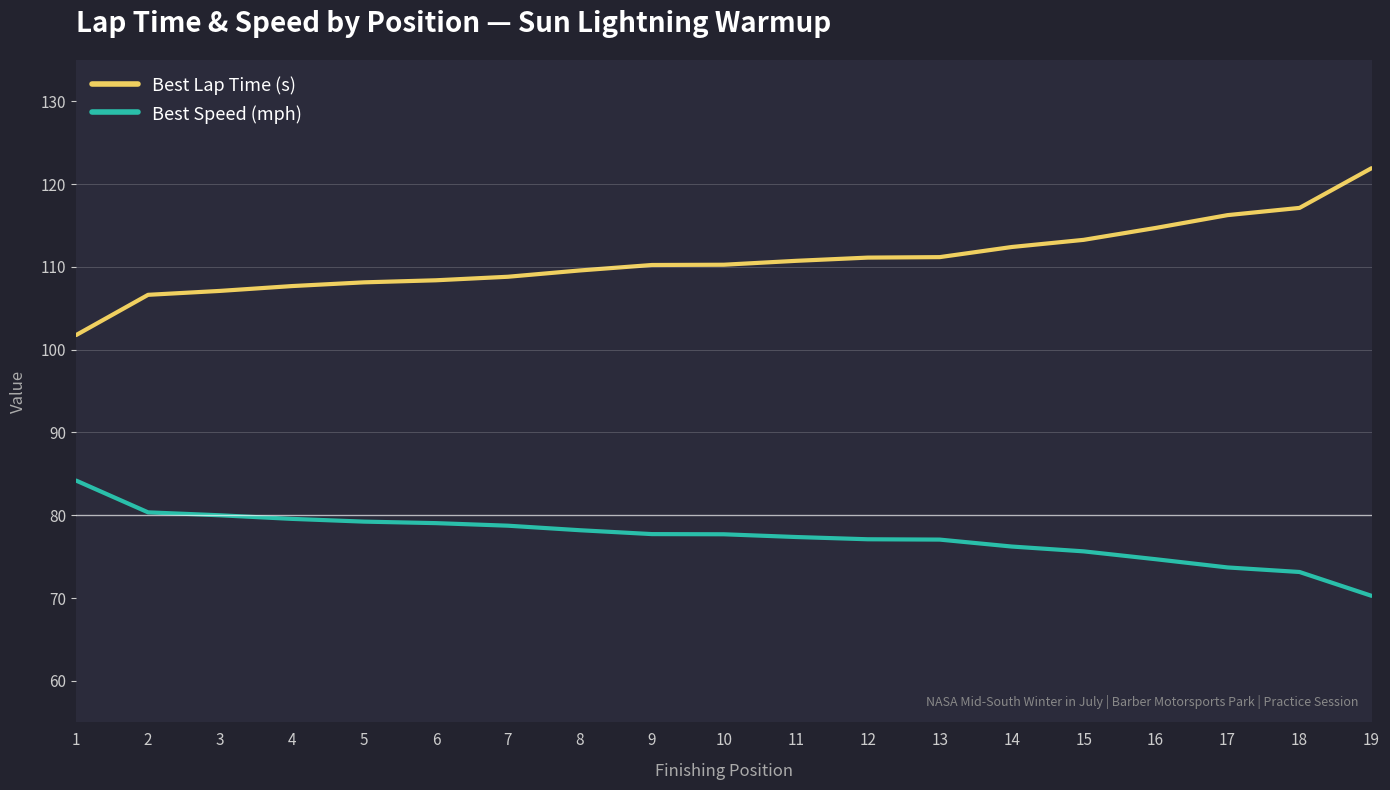

At which category is the sum across all series the highest?

19